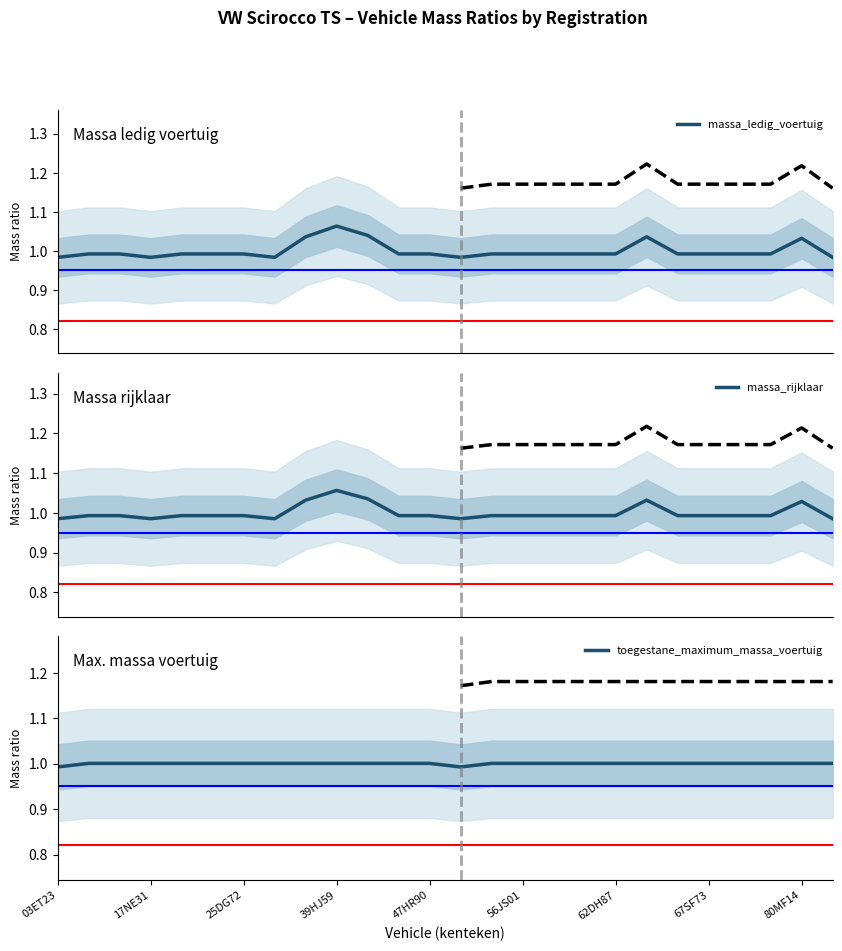

Is it true that massa_rijklaar equals 0.6 at 17NE31?

False